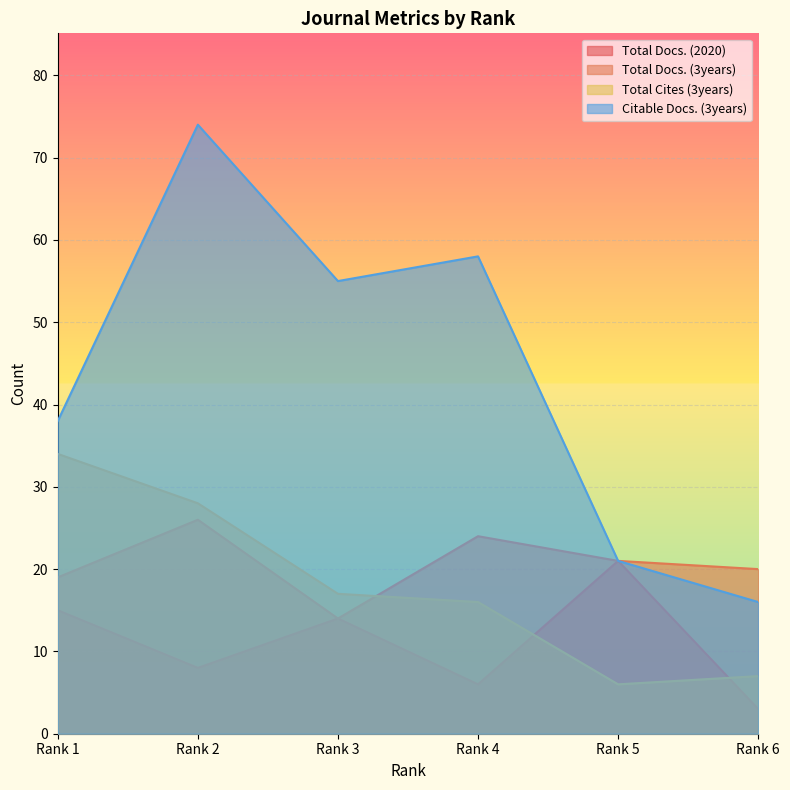

Which series has the largest total across all categories?

Citable Docs. (3years)